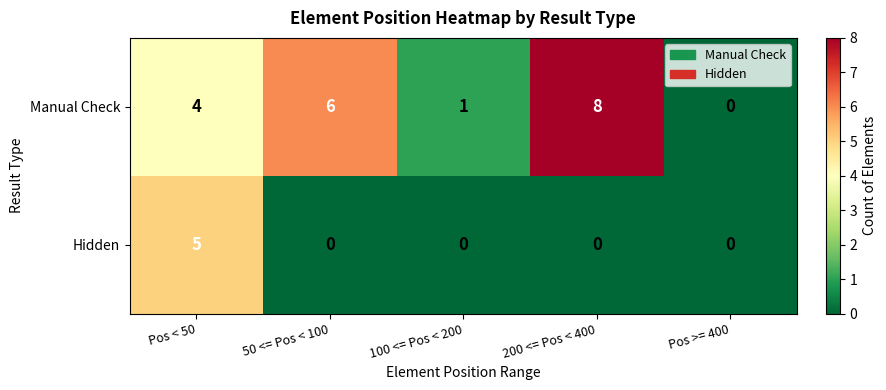

Rank the series at Pos < 50 from highest to lowest value.

Hidden, Manual Check